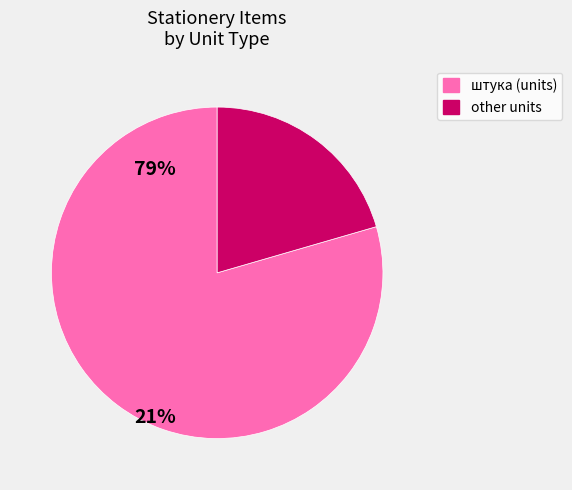

How many segments does this pie chart have?

2